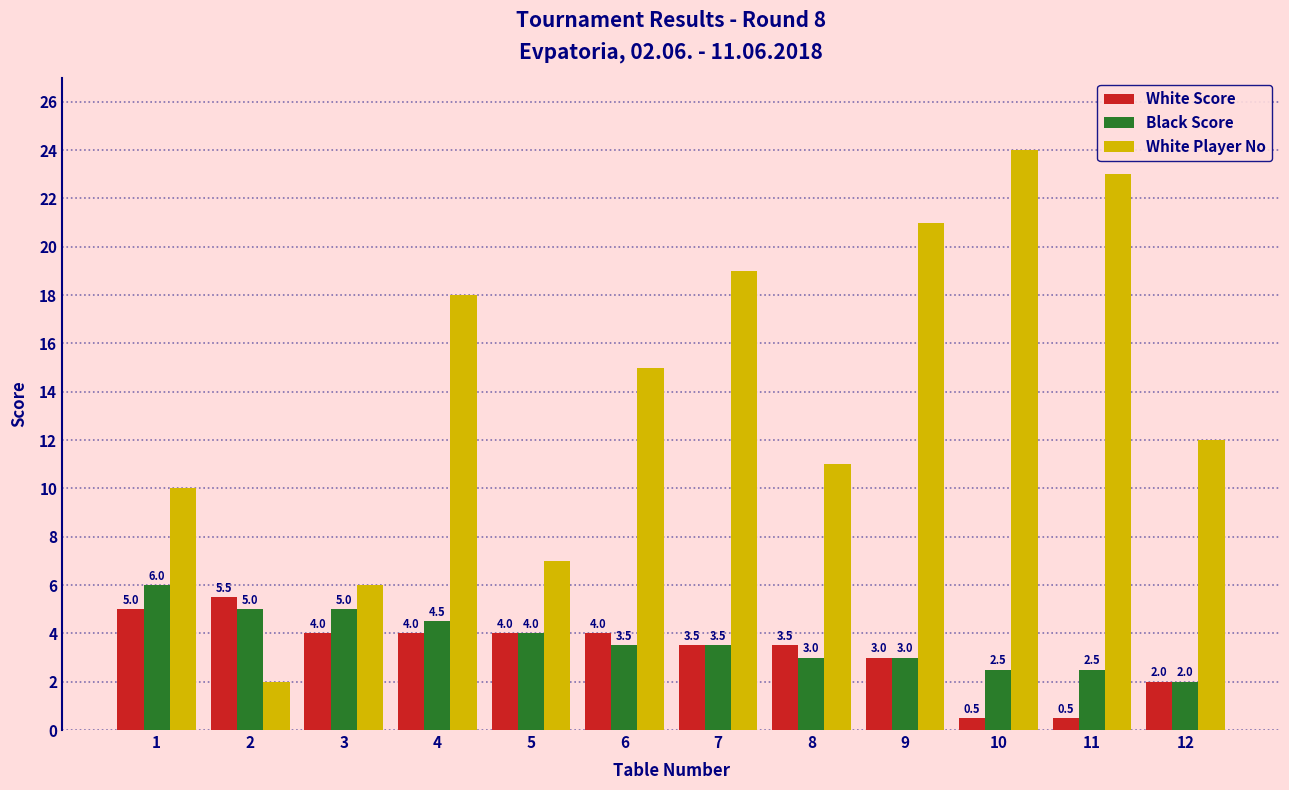

Rank the series at 3 from lowest to highest value.

White Score, Black Score, White Player No